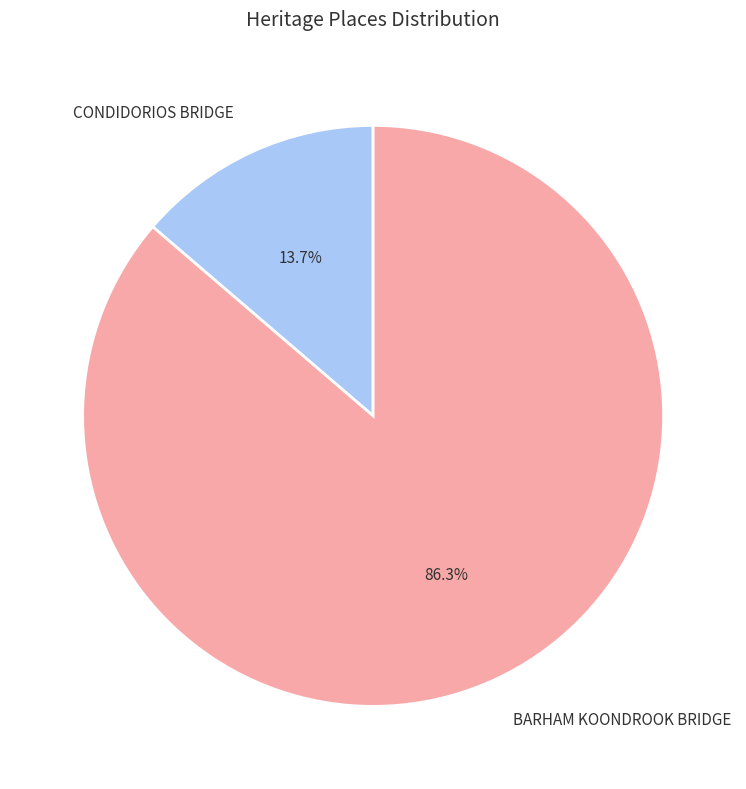

How many segments does this pie chart have?

2